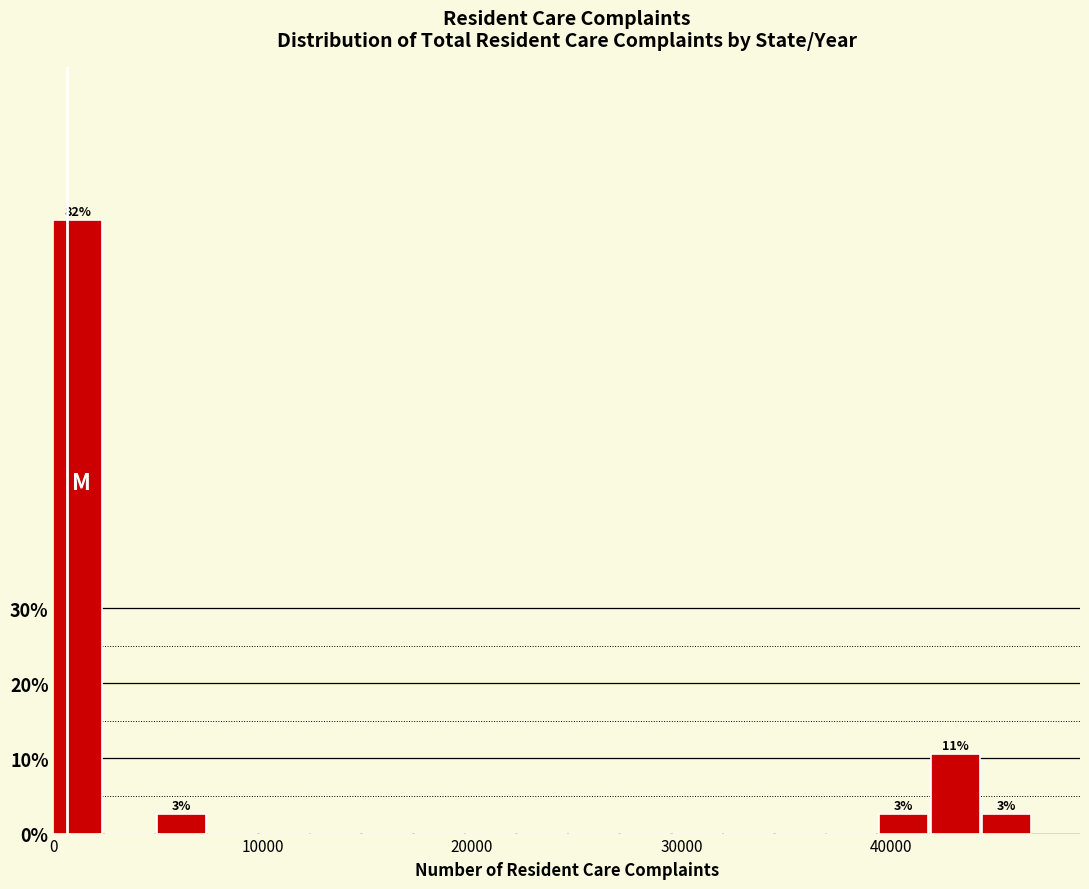

Around what value on the x-axis is the tallest bar? Give the approximate position of its centre, as read against the axis.

1000